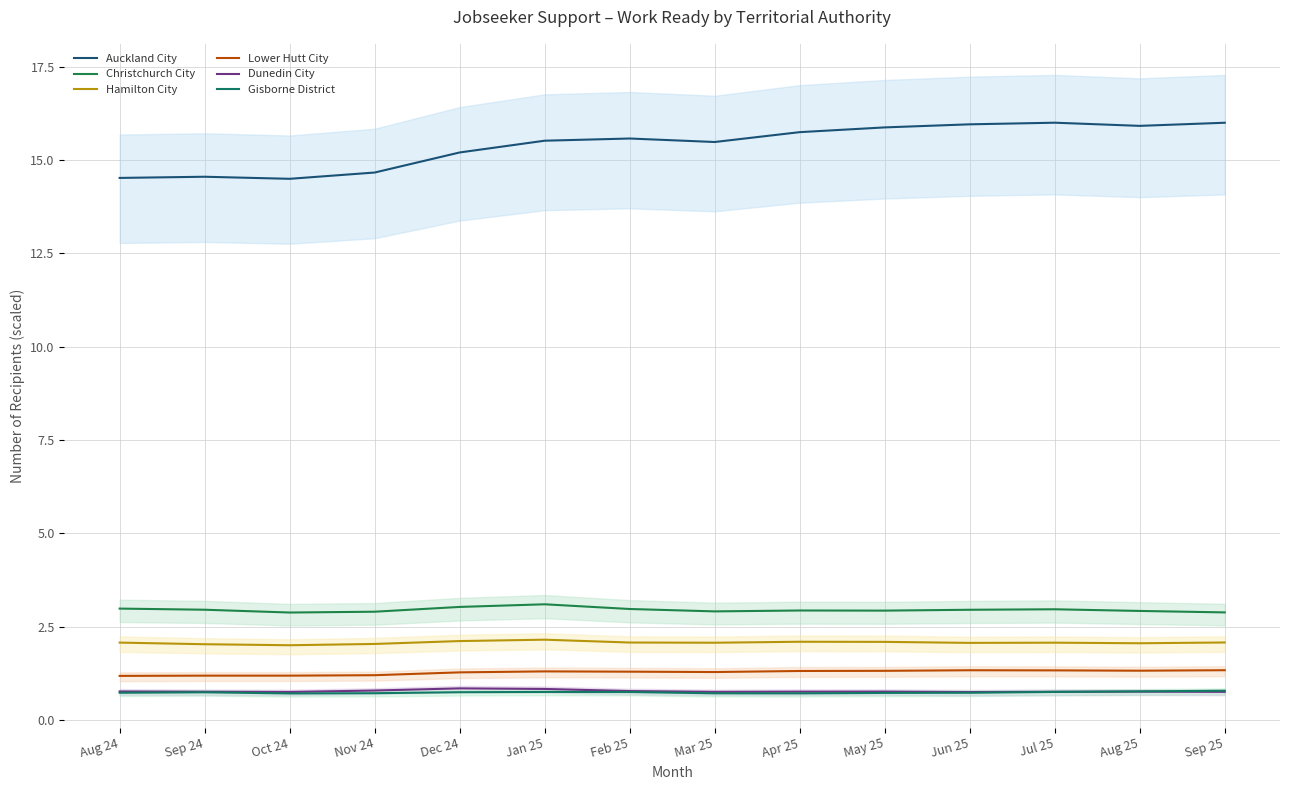

Reading left to right, extract all data points from this chart.

Auckland City: 14.5	14.6	14.5	14.7	15.2	15.5	15.6	15.5	15.7	15.9	16.0	16.0	15.9	16.0
Christchurch City: 3.0	3.0	2.9	2.9	3.0	3.1	3.0	2.9	2.9	2.9	3.0	3.0	2.9	2.9
Hamilton City: 2.1	2.0	2.0	2.0	2.1	2.2	2.1	2.1	2.1	2.1	2.1	2.1	2.1	2.1
Lower Hutt City: 1.2	1.2	1.2	1.2	1.3	1.3	1.3	1.3	1.3	1.3	1.3	1.3	1.3	1.3
Dunedin City: 0.8	0.8	0.8	0.8	0.8	0.8	0.8	0.8	0.8	0.8	0.7	0.8	0.8	0.8
Gisborne District: 0.7	0.7	0.7	0.7	0.7	0.8	0.7	0.7	0.7	0.7	0.7	0.8	0.8	0.8